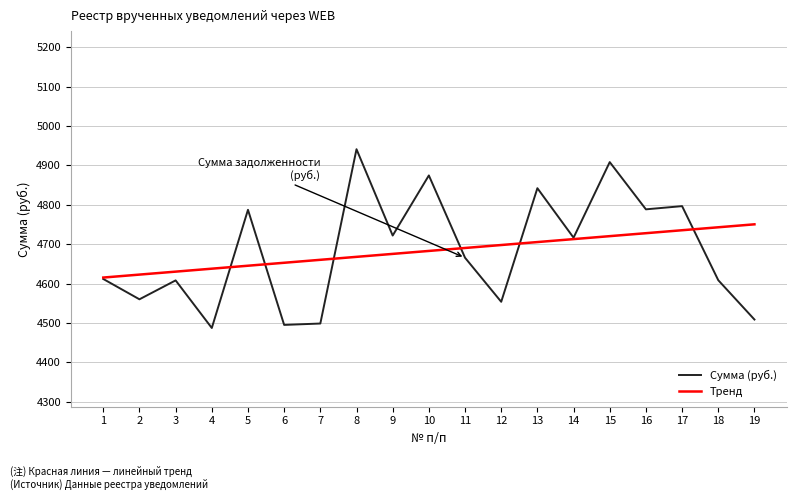

List the series in order of their peak value, lowest first.

Тренд, Сумма (руб.)